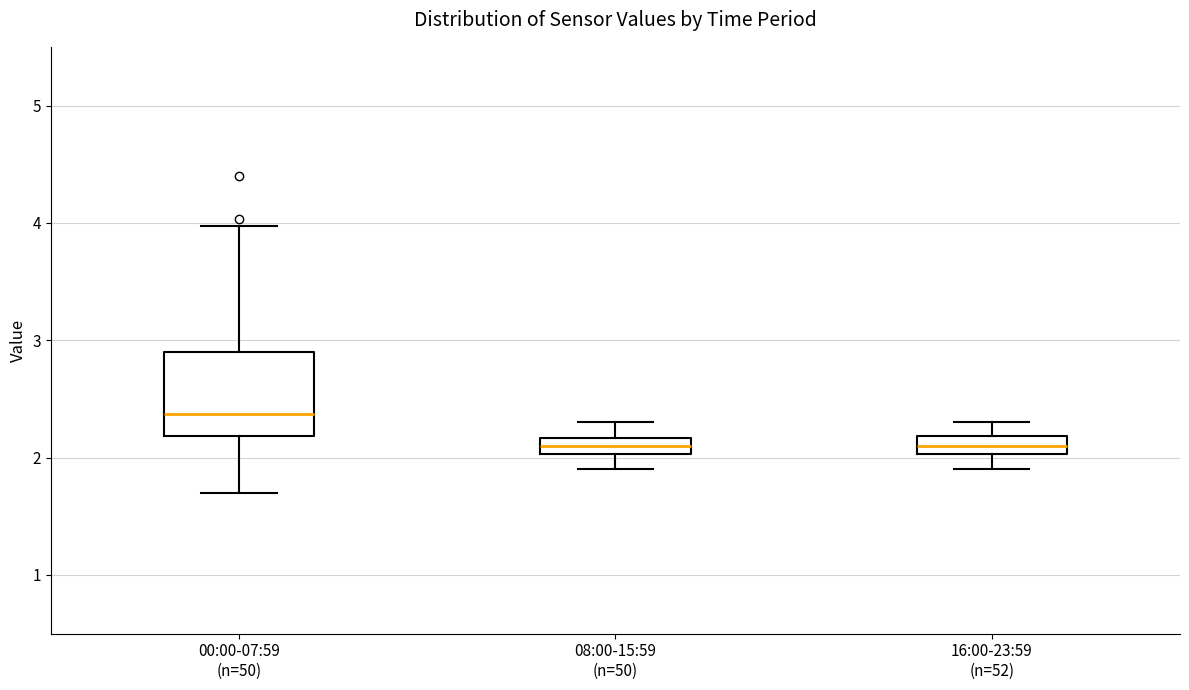

Which box is the tallest, from its lower edge to its upper edge?

00:00-07:59 (n=50)